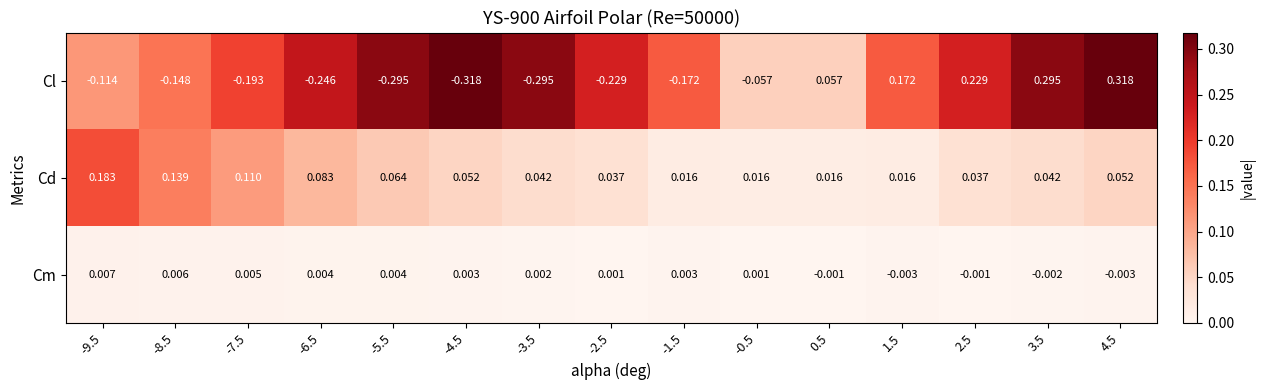

Which series has the largest total across all categories?

Cd